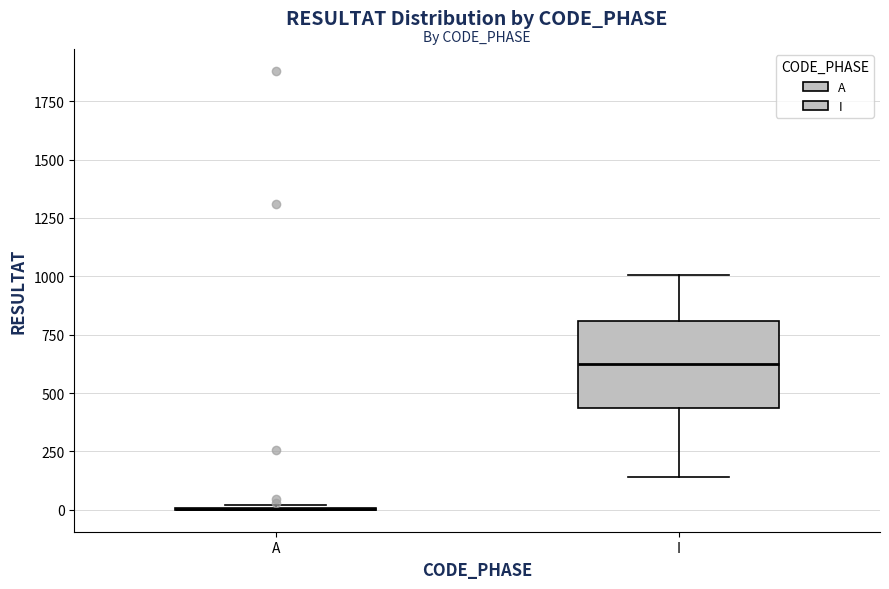

Reading left to right, read every box against the y-axis: the position of its median line, the range the box covers, and the ends of its whiskers. The values are not printed on the chart, so give them approximately, as read against the axis.

A: box collapsed to a line at 0, whiskers 0 to 0
I: median 600, box 450 to 800, whiskers 150 to 1000